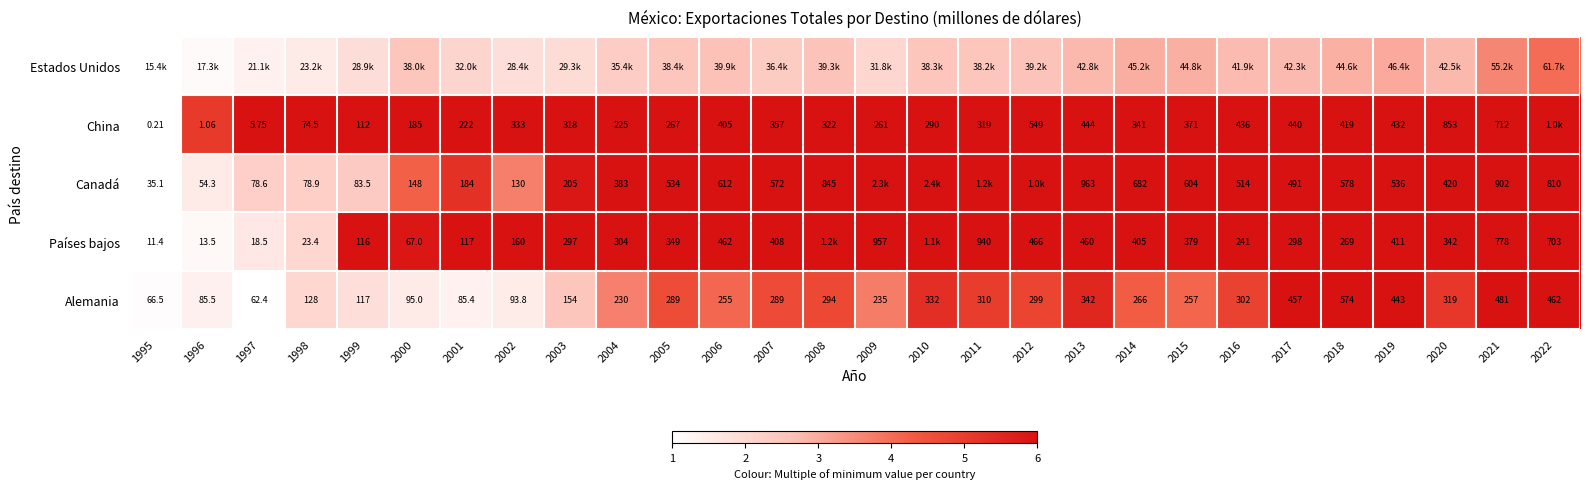

Count the number of categories in the chart.

28